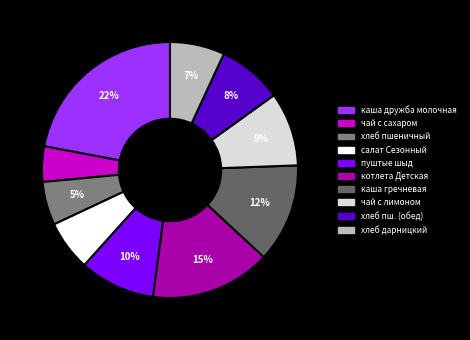

To the nearest percent, what is the average slice percentage?

10%